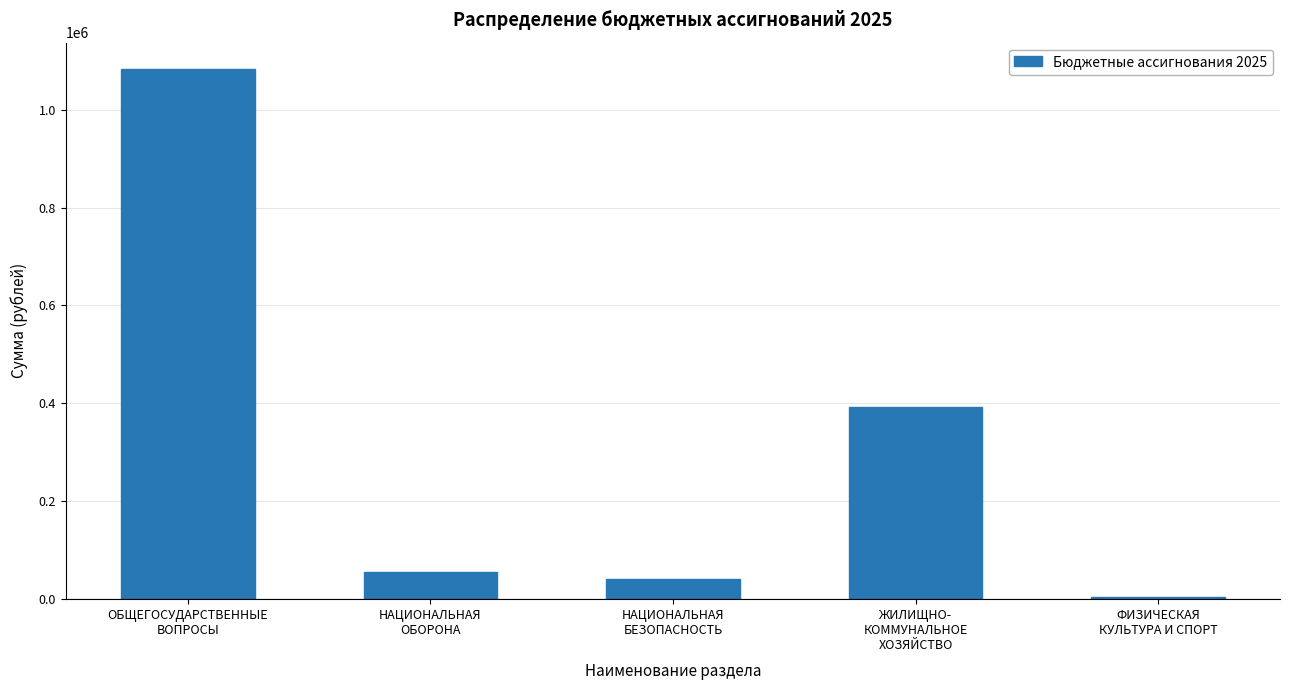

At which label is the value closest to 543874?

ЖИЛИЩНО-
КОММУНАЛЬНОЕ
ХОЗЯЙСТВО